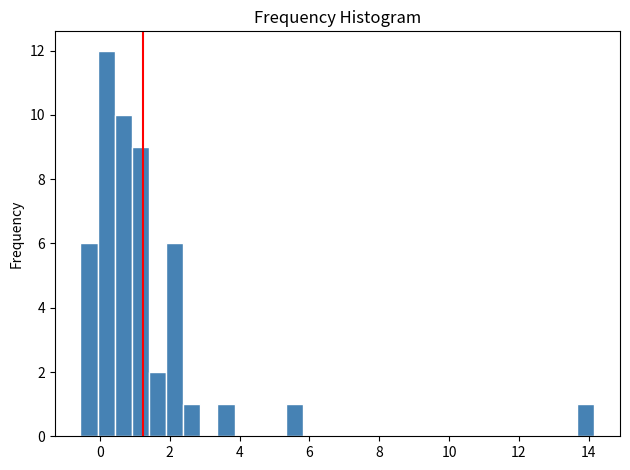

Read against the x-axis, roughly where is the centre of the tallest bar?

0.2